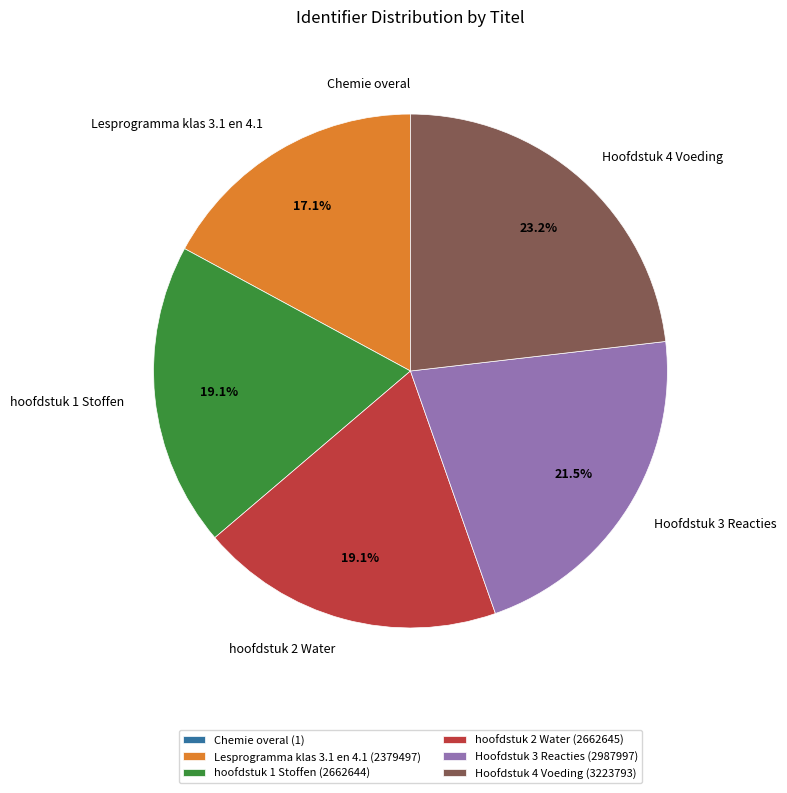

Between Hoofdstuk 3 Reacties and Hoofdstuk 4 Voeding, which is larger?

Hoofdstuk 4 Voeding